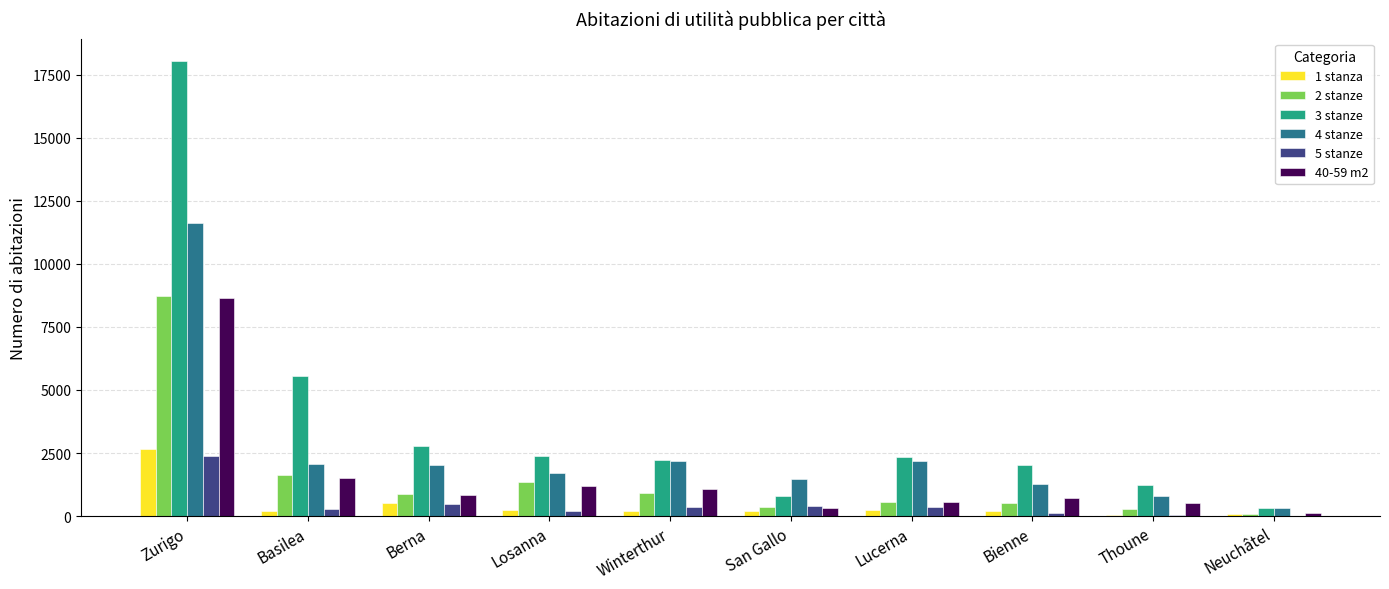

Which series has the largest total across all categories?

3 stanze